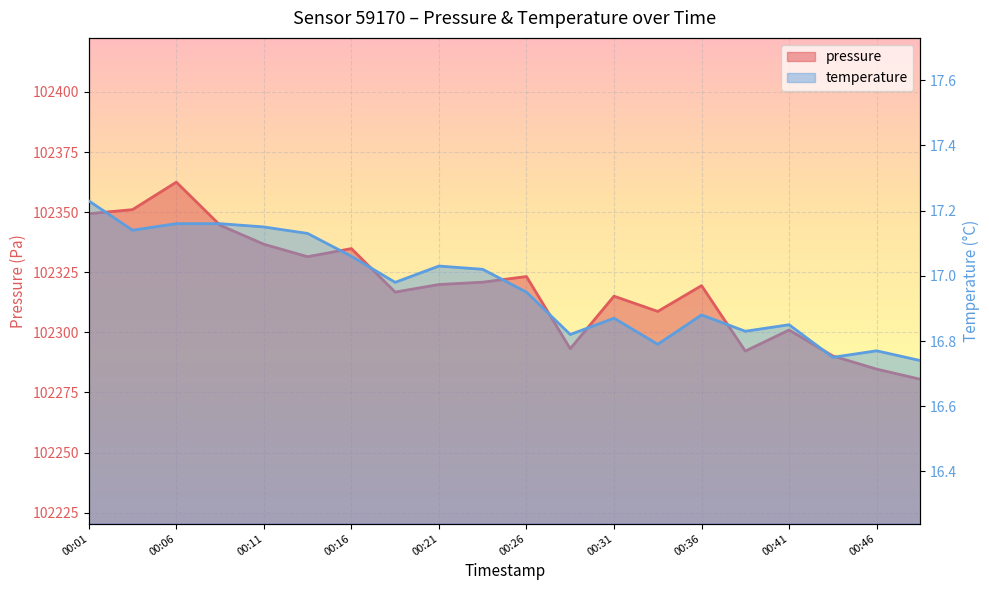

Which series has the largest range (max minus min)?

pressure